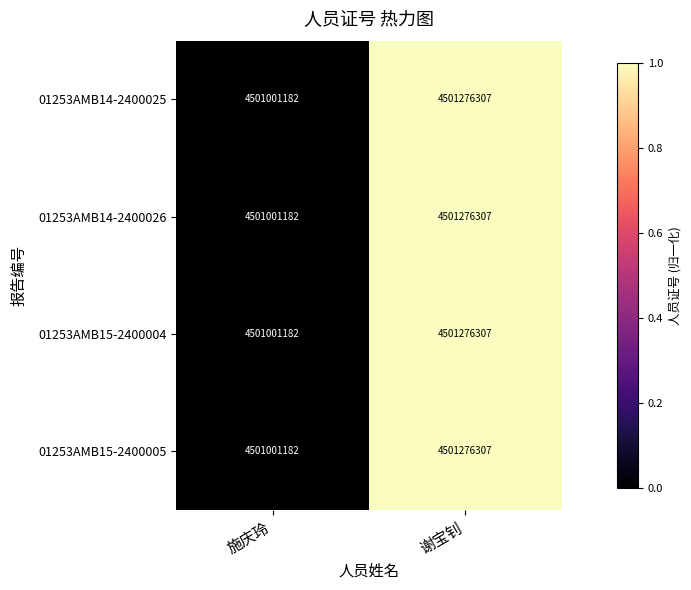

Reading left to right, extract all data points from this chart.

01253AMB14-2400025: 4501001182	4501276307
01253AMB14-2400026: 4501001182	4501276307
01253AMB15-2400004: 4501001182	4501276307
01253AMB15-2400005: 4501001182	4501276307